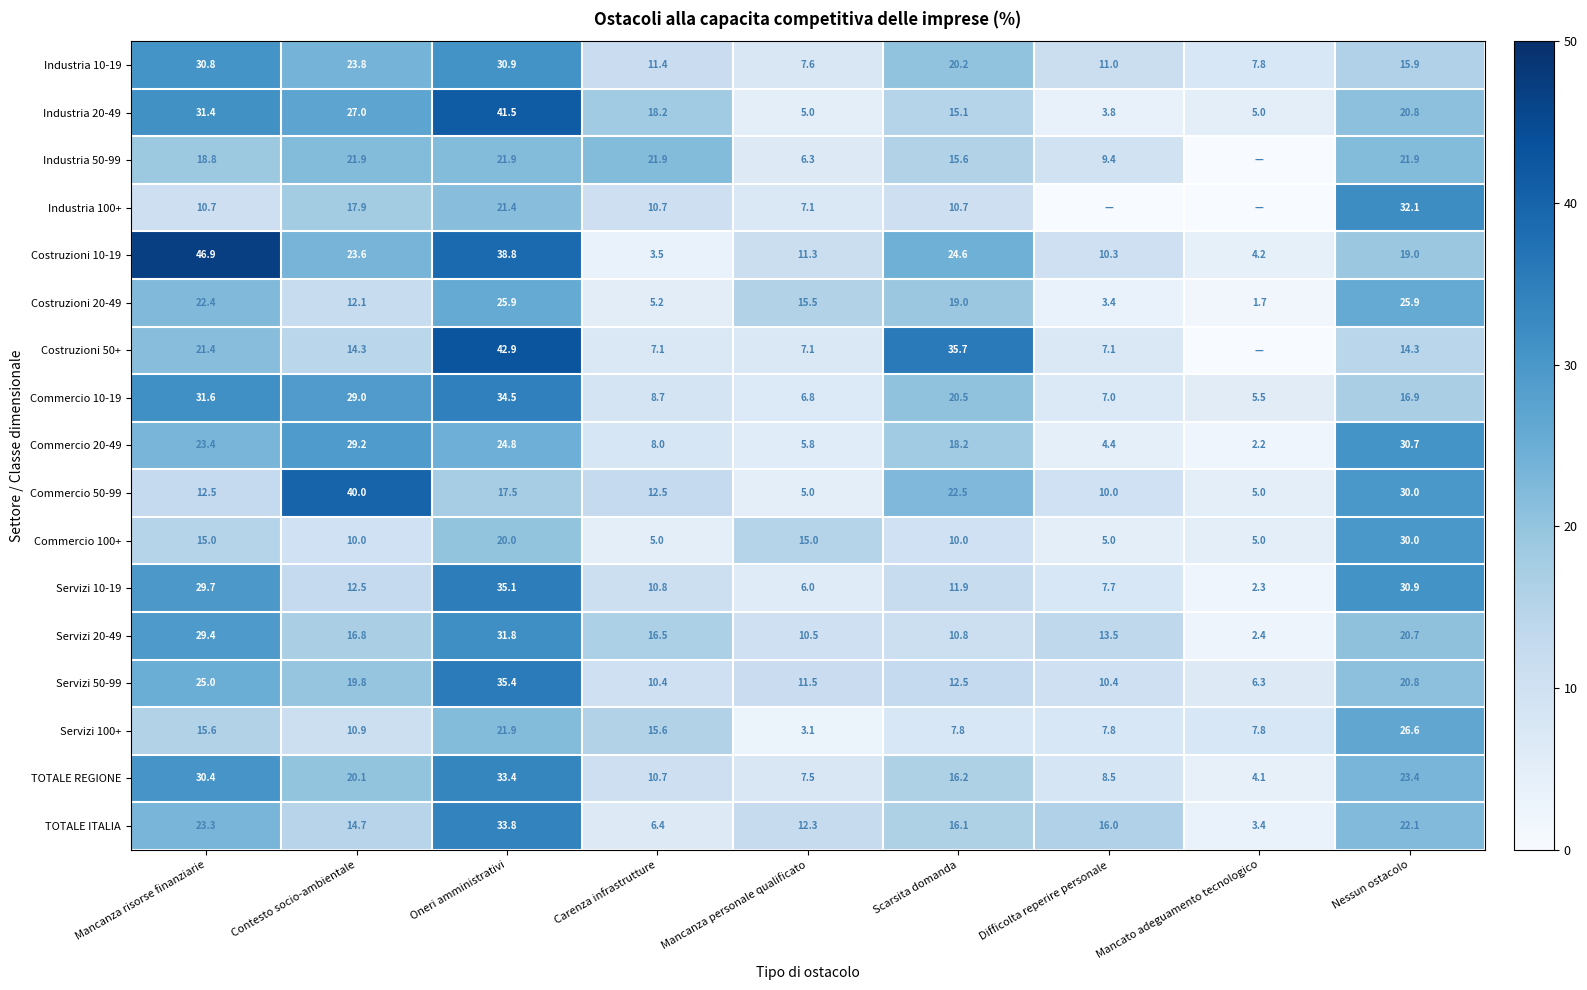

Where is Servizi 10-19 nearest to the value 18?

Contesto socio-ambientale